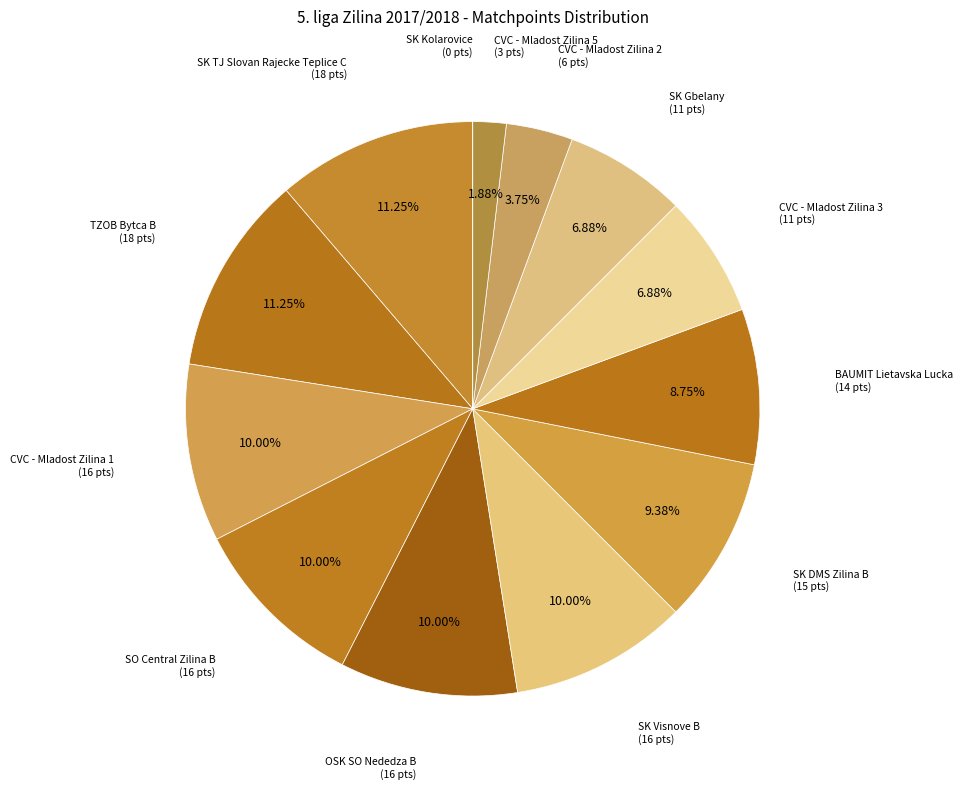

To the nearest percent, what is the difference between the largest and smallest slice percentages?

11%